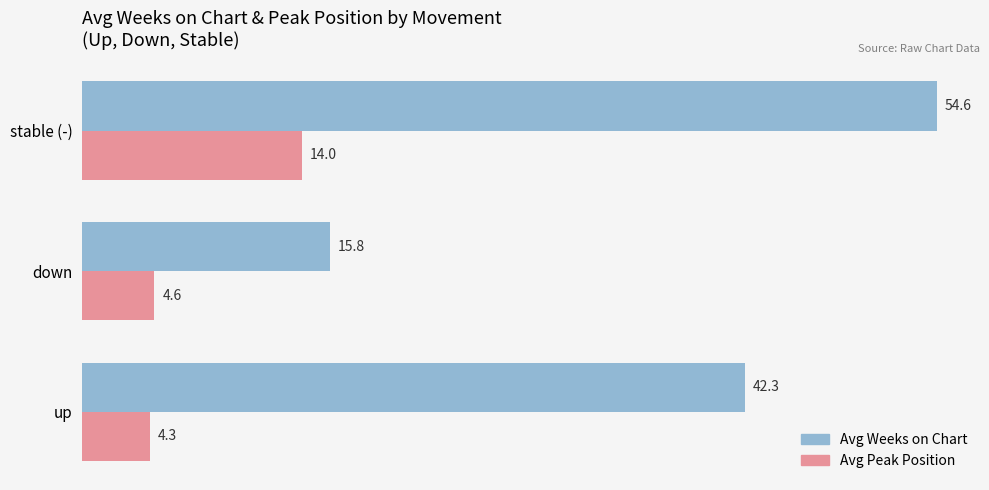

Is the value of Avg Peak Position at down greater than the value of Avg Weeks on Chart at down?

No